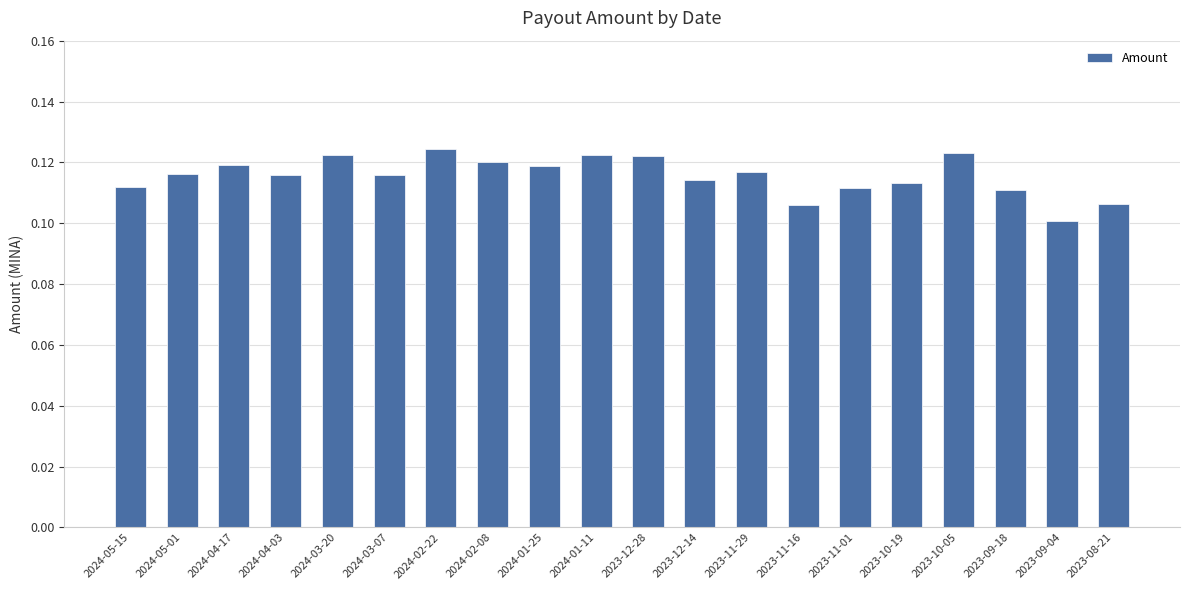

Which category has the lowest value across all series?

2023-09-04